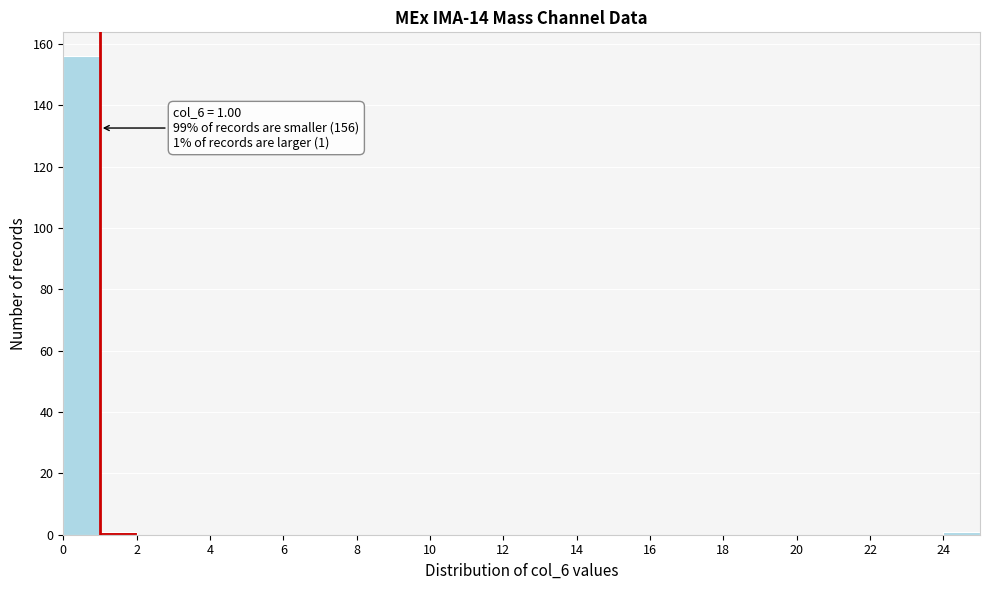

Which range on the x-axis has the tallest bar?

0 to 1